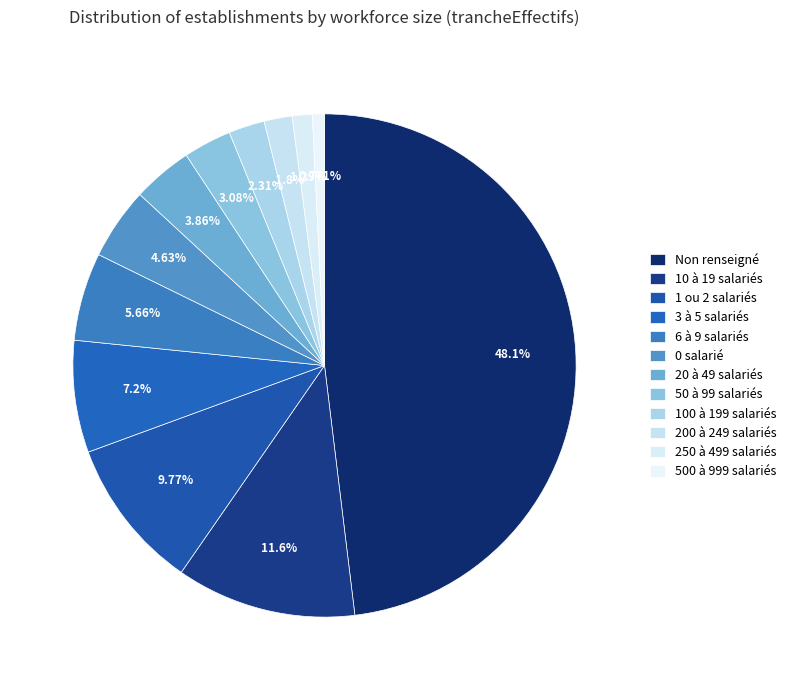

How many slices are in this pie chart?

12